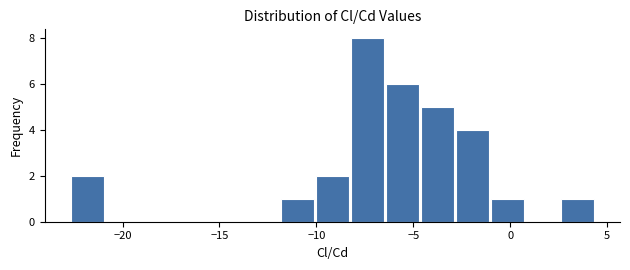

Read against the x-axis, roughly where is the centre of the tallest bar?

-7.5